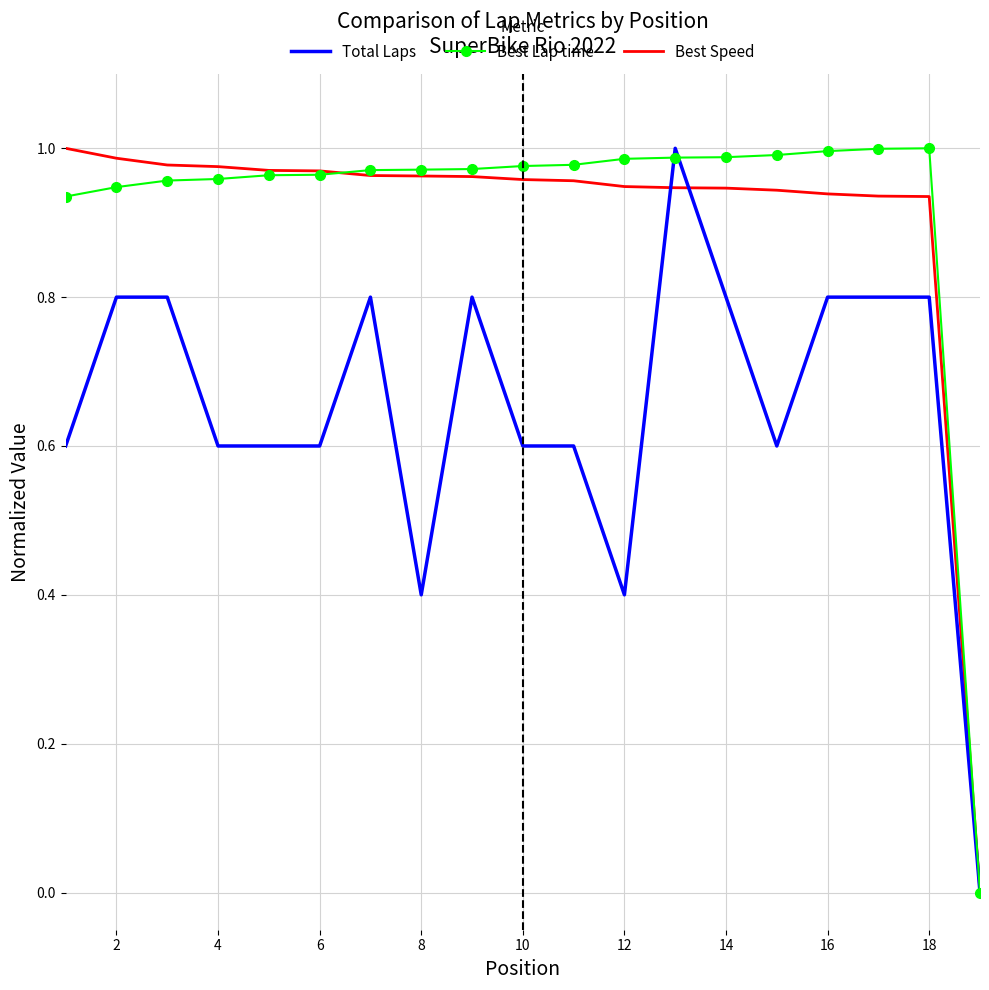

How many values in the Total Laps series exceed 0?

18